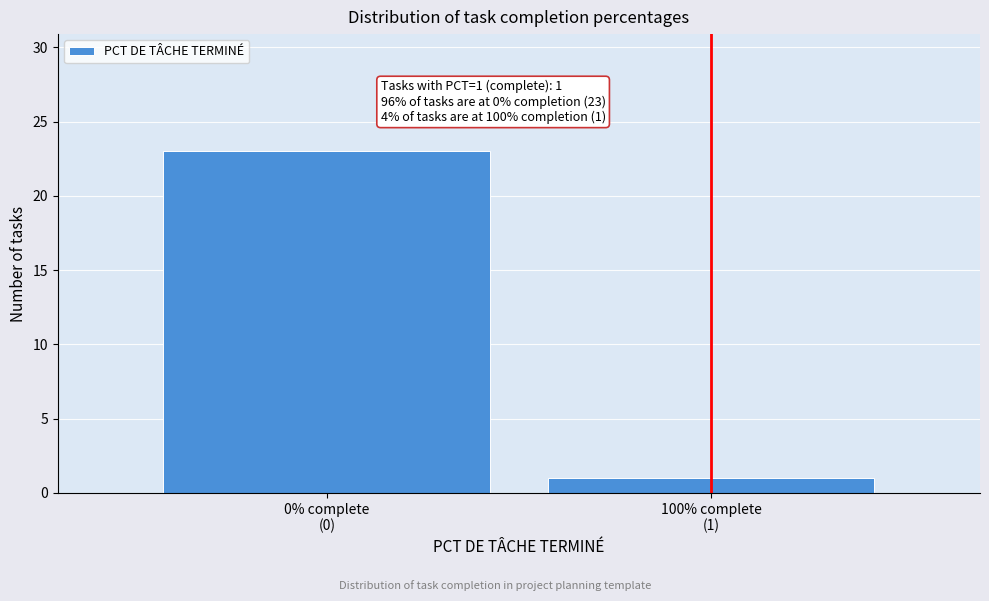

Reading left to right, list all the values displayed in this chart.

23	1